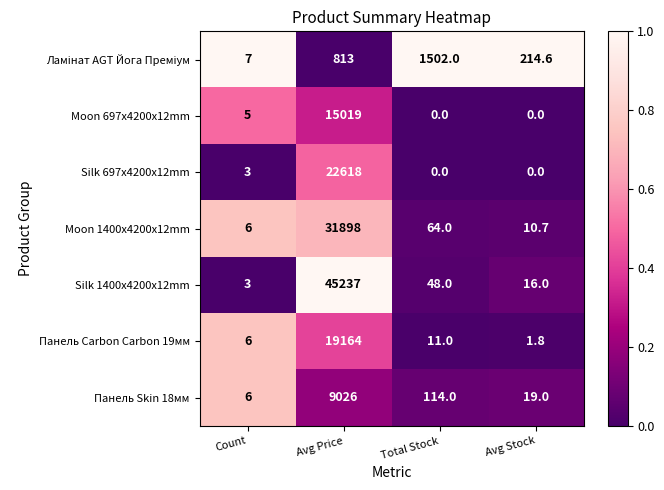

What is the total value across all series at Count?

36.0